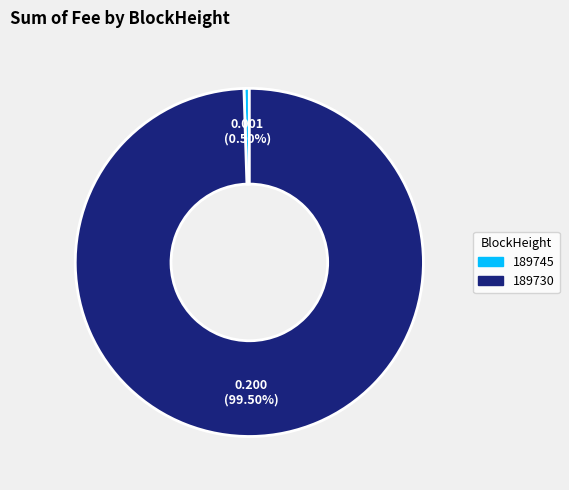

Is 189745 the majority of the pie?

No